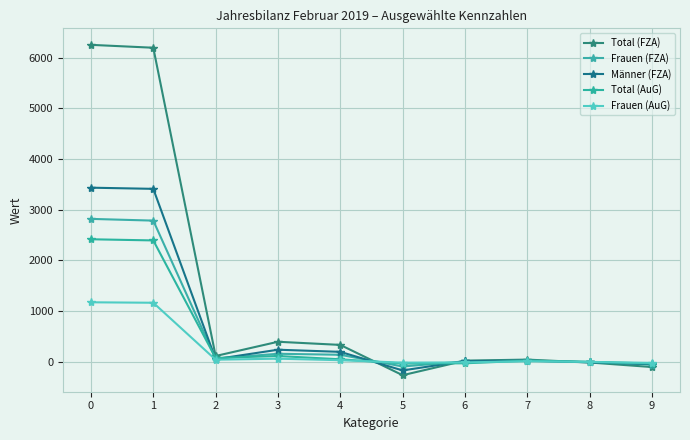

After their last crossing, which series has the higher values: Frauen (FZA) or Total (FZA)?

Frauen (FZA)